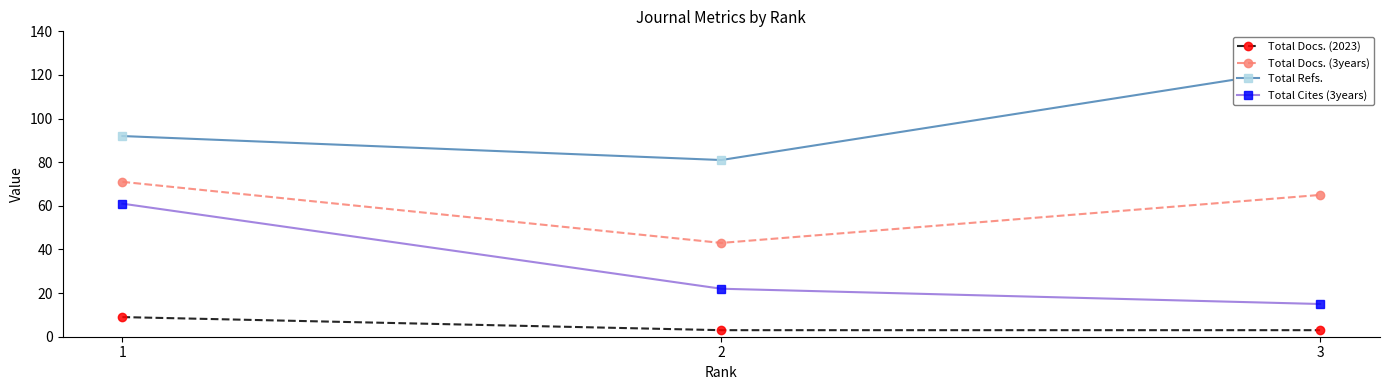

How many data points in Total Docs. (3years) are above 65?

1